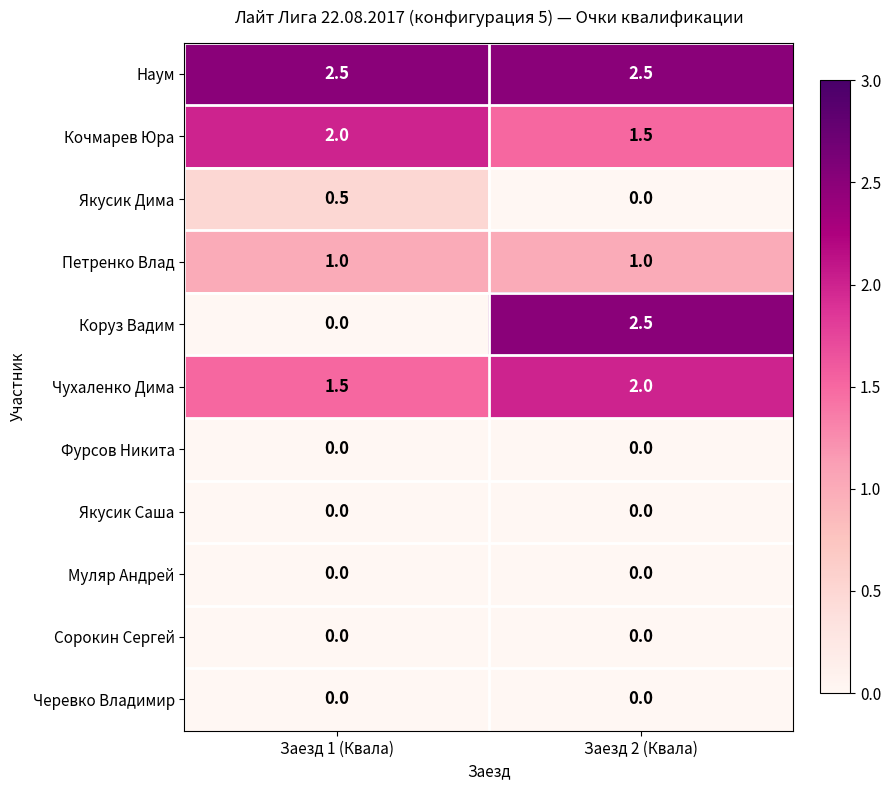

True or false: Коруз Вадим has a value of 0.0 at Заезд 1 (Квала).

True